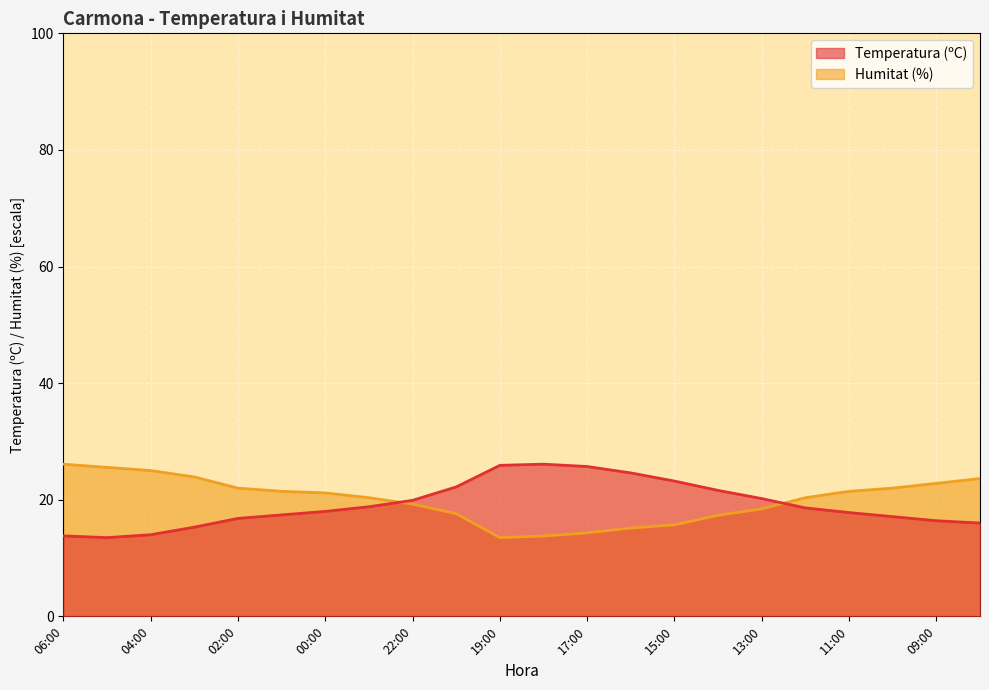

Which series has the largest total across all categories?

Humitat (%)